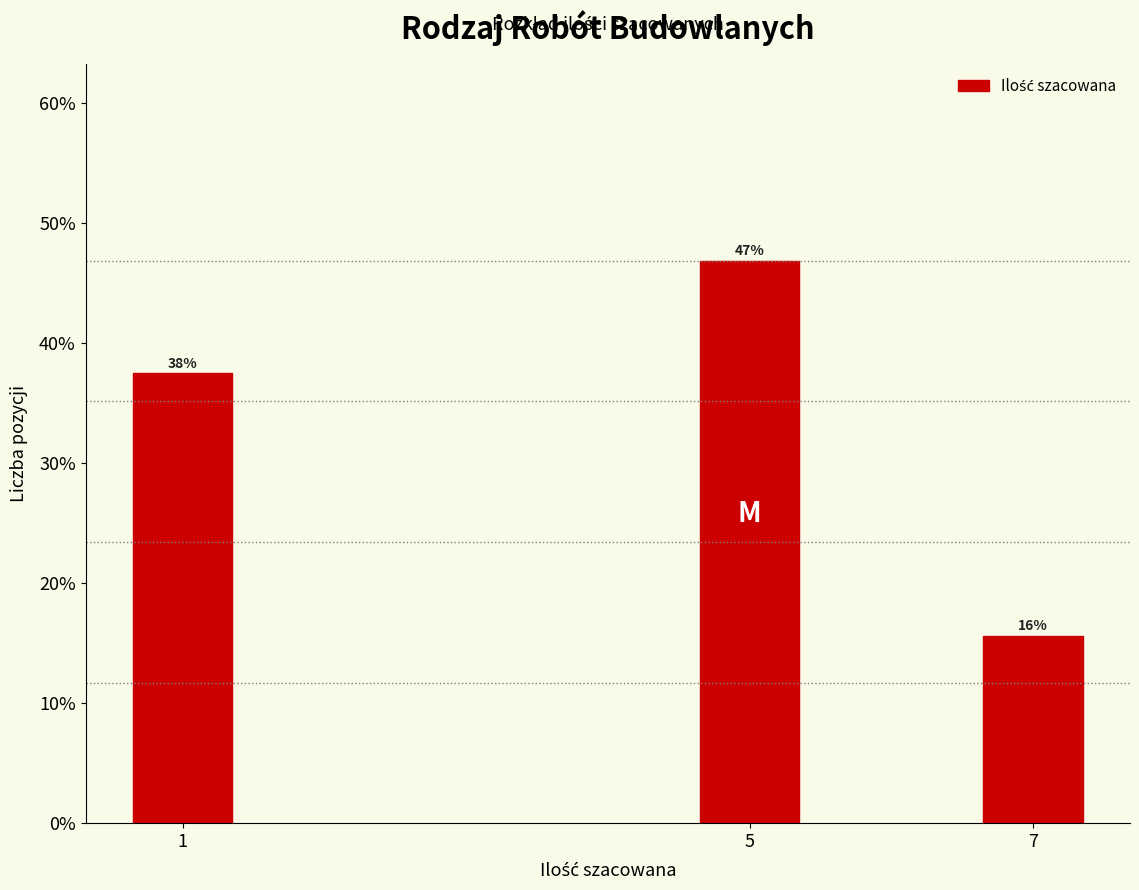

Are the bars horizontal?

No